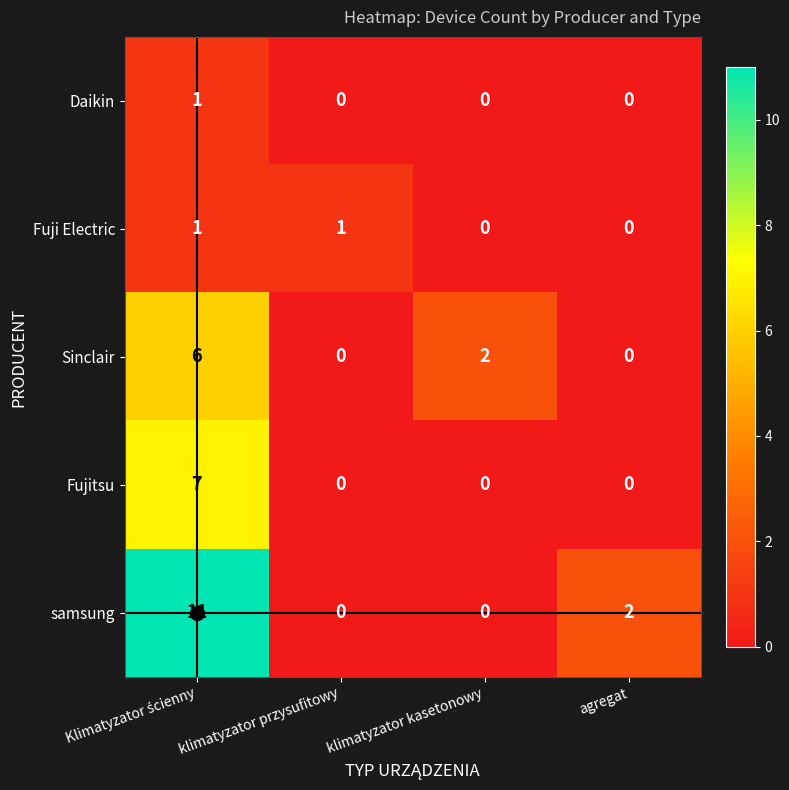

What is the difference between the maximum and second lowest values in the samsung series?

11